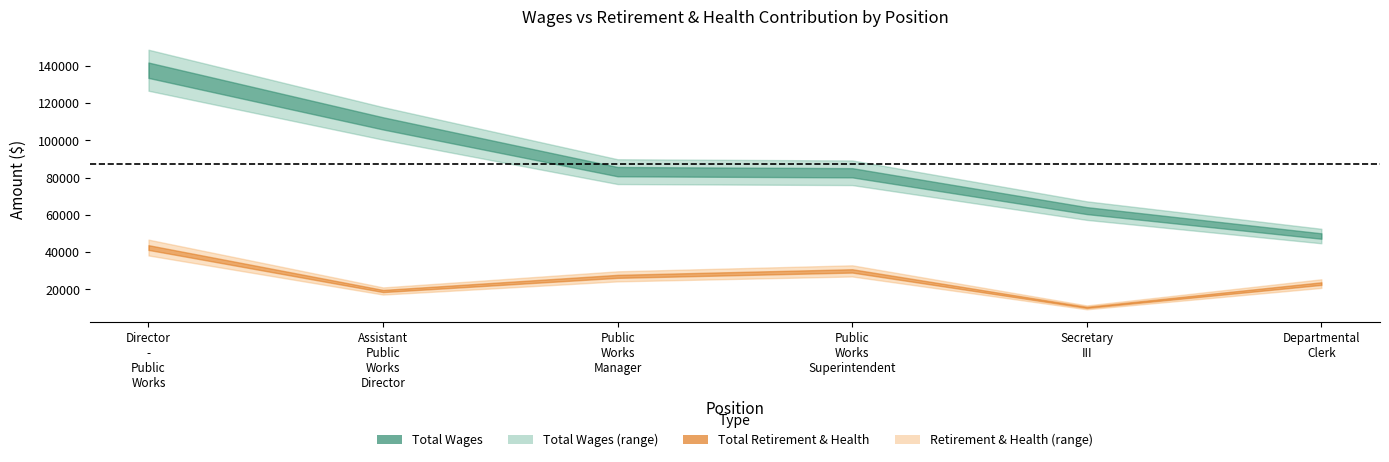

Rank the series at Director - Public Works from highest to lowest value.

Total Wages, Total Retirement & Health Contribution